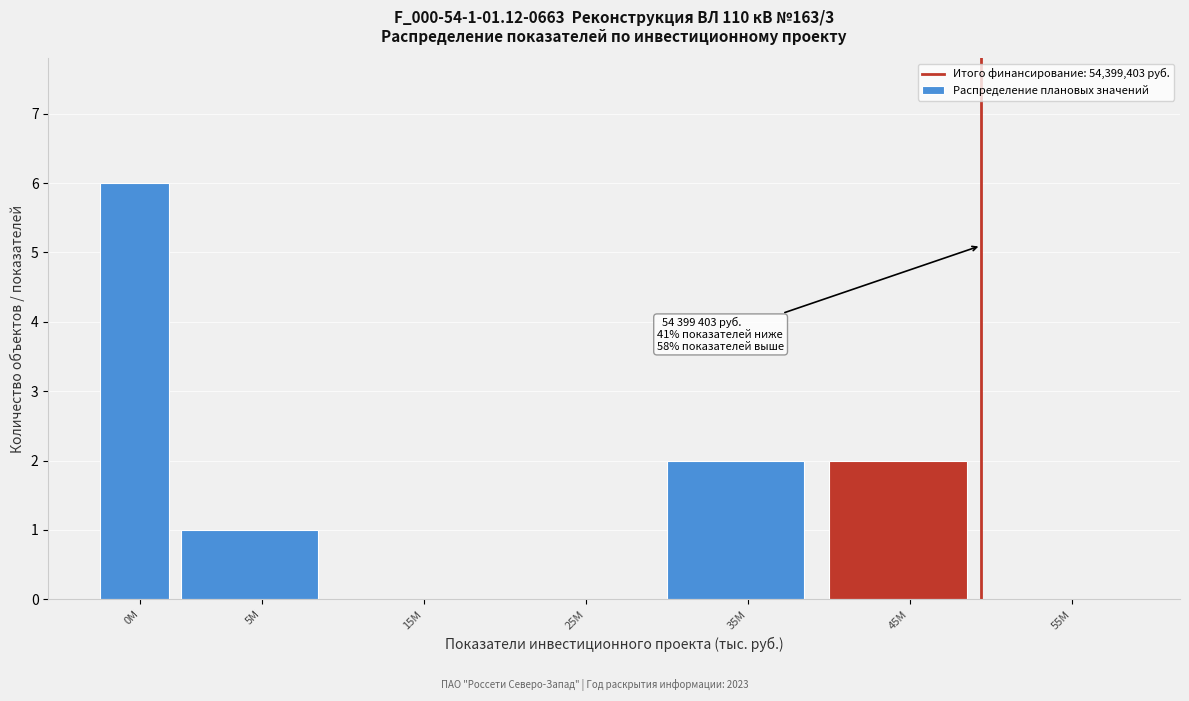

Reading right to left, extract all data points from this chart.

55M=0	45M=2	35M=2	25M=0	15M=0	5M=1	0M=6